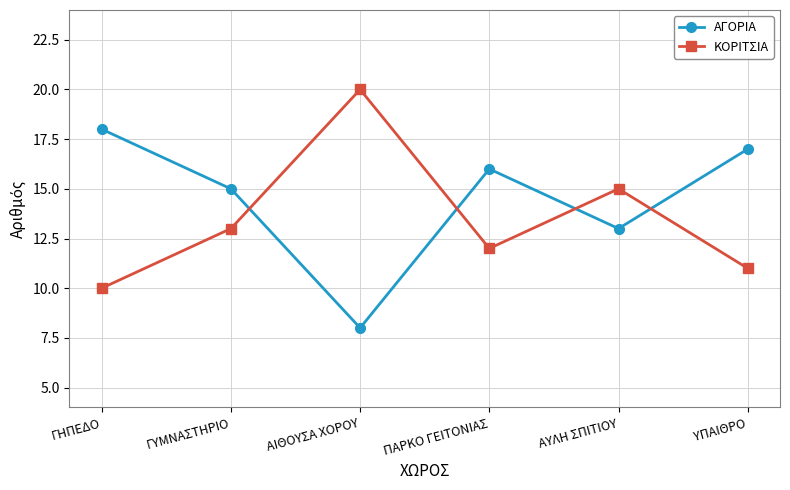

What is the sum of all ΑΓΟΡΙΑ values?

87